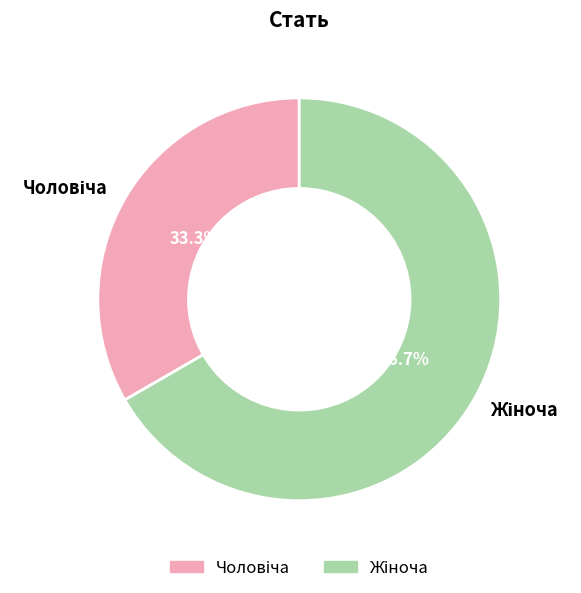

Does any single category account for the majority?

Yes